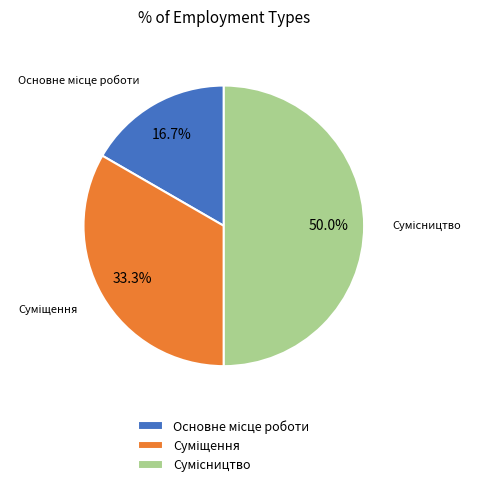

To the nearest percent, what is the average slice percentage?

33%